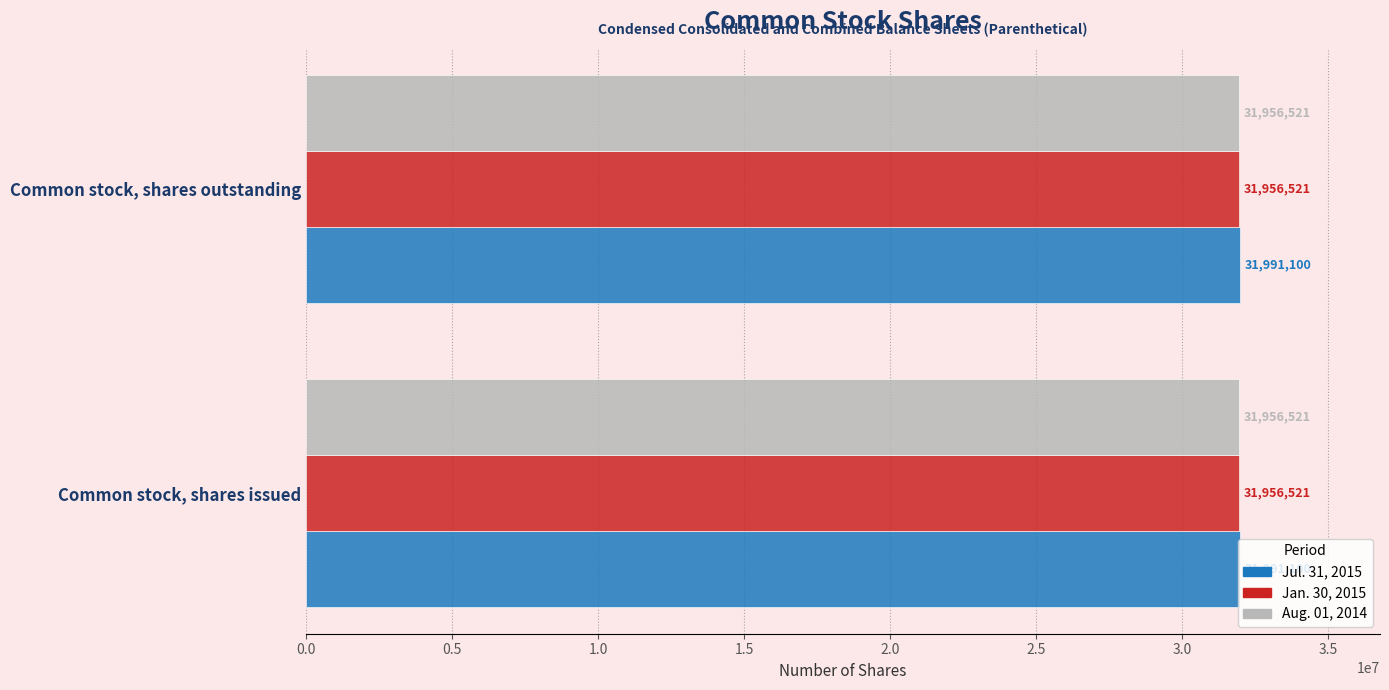

What is the greatest value displayed?

31991100